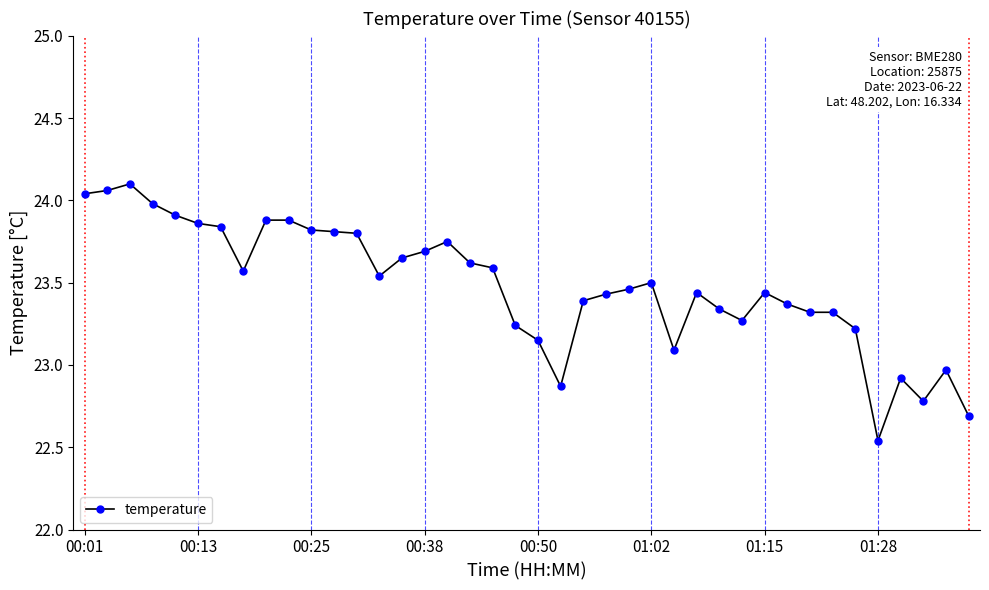

What is the difference between the maximum and minimum values?

1.6